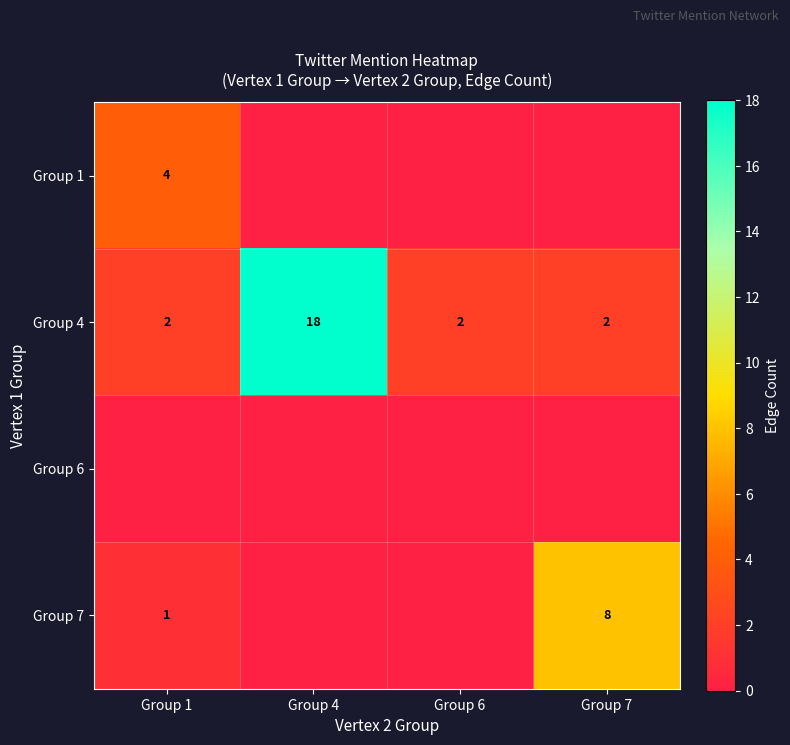

What is the difference between the Group 7 values at Group 7 and Group 1?

7